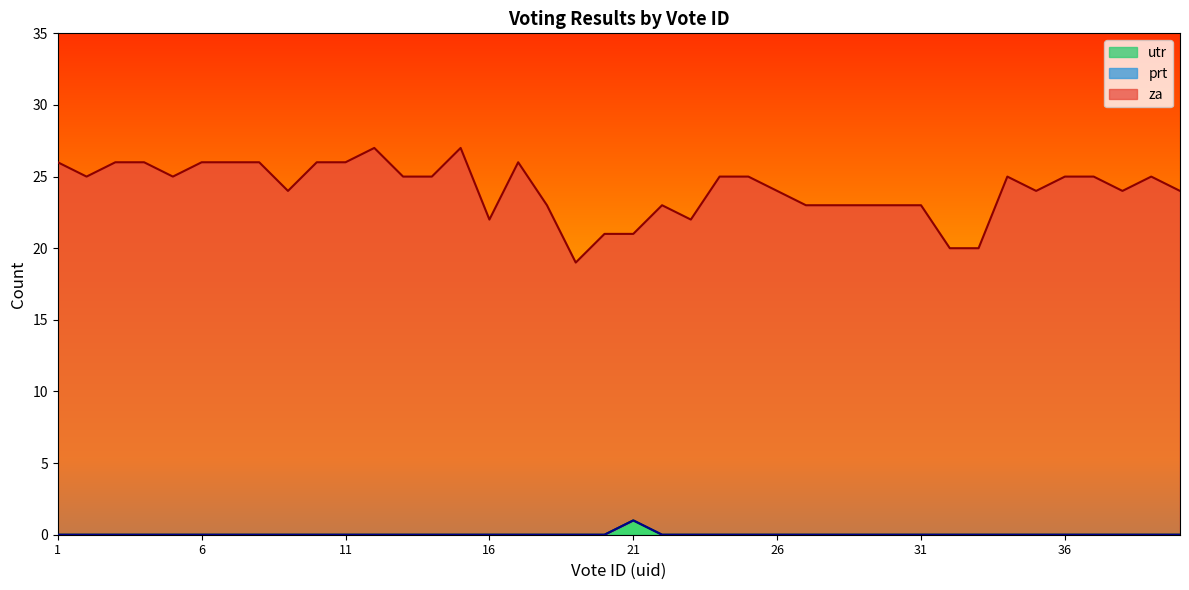

True or false: za has more than 0 interior local peaks.

True